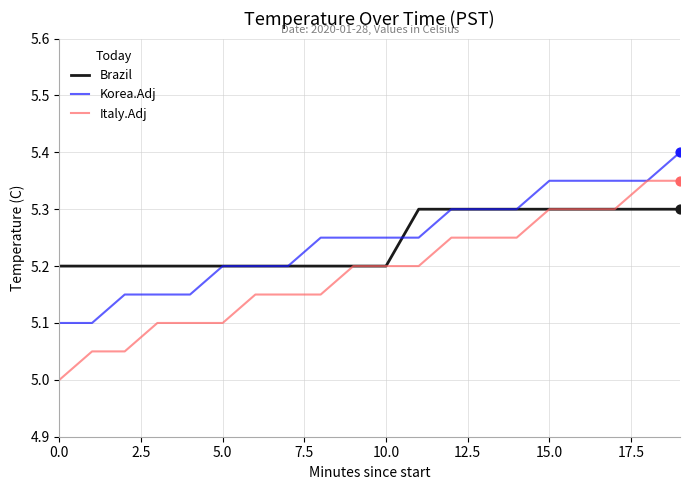

Which series has the widest spread of values?

Italy.Adj